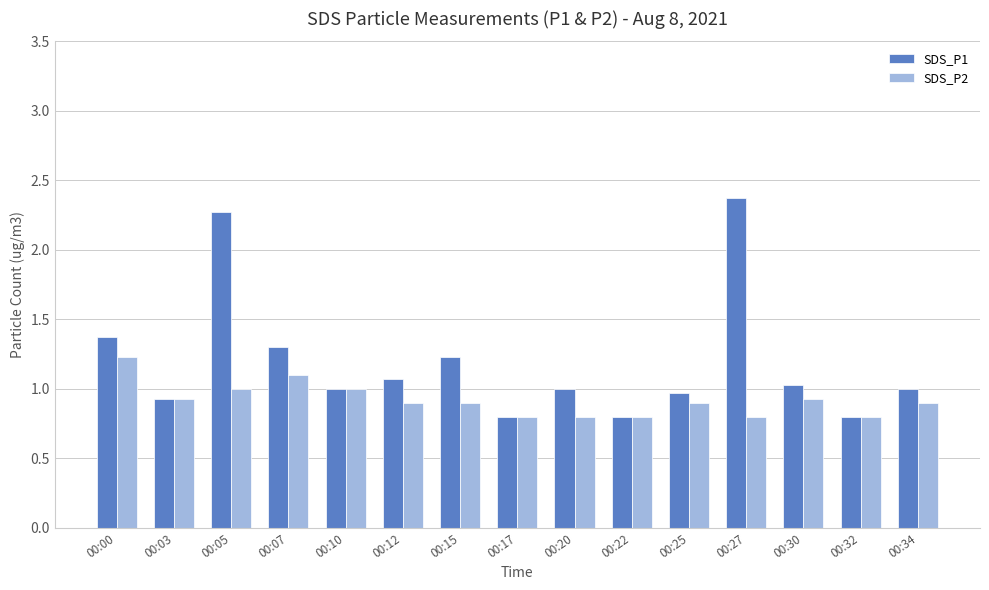

At 00:05, list the series in order from smallest to largest.

SDS_P2, SDS_P1